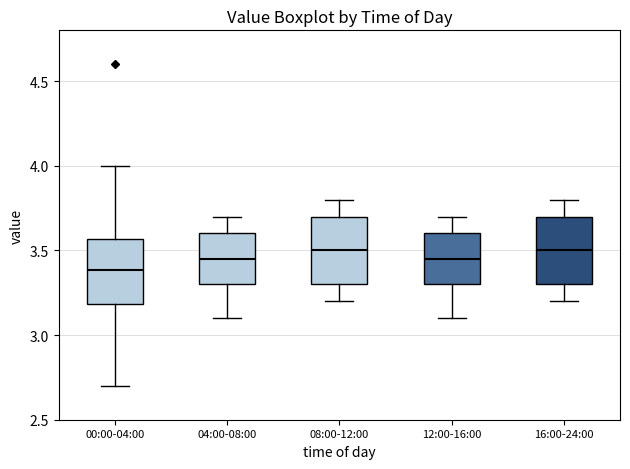

Reading left to right, read every box against the y-axis: the position of its median line, the range the box covers, and the ends of its whiskers. The values are not printed on the chart, so give them approximately, as read against the axis.

00:00-04:00: median 3.40, box 3.20 to 3.55, whiskers 2.70 to 4.00
04:00-08:00: median 3.45, box 3.30 to 3.60, whiskers 3.10 to 3.70
08:00-12:00: median 3.50, box 3.30 to 3.70, whiskers 3.20 to 3.80
12:00-16:00: median 3.45, box 3.30 to 3.60, whiskers 3.10 to 3.70
16:00-24:00: median 3.50, box 3.30 to 3.70, whiskers 3.20 to 3.80